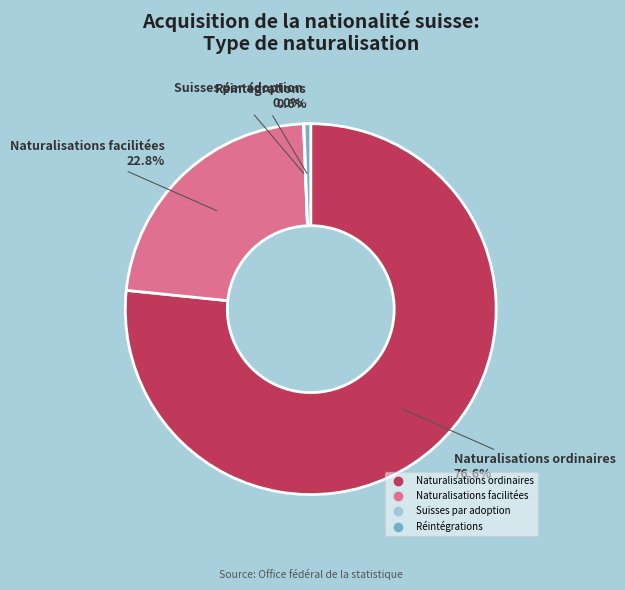

Between Naturalisations facilitées and Réintégrations, which is larger?

Naturalisations facilitées